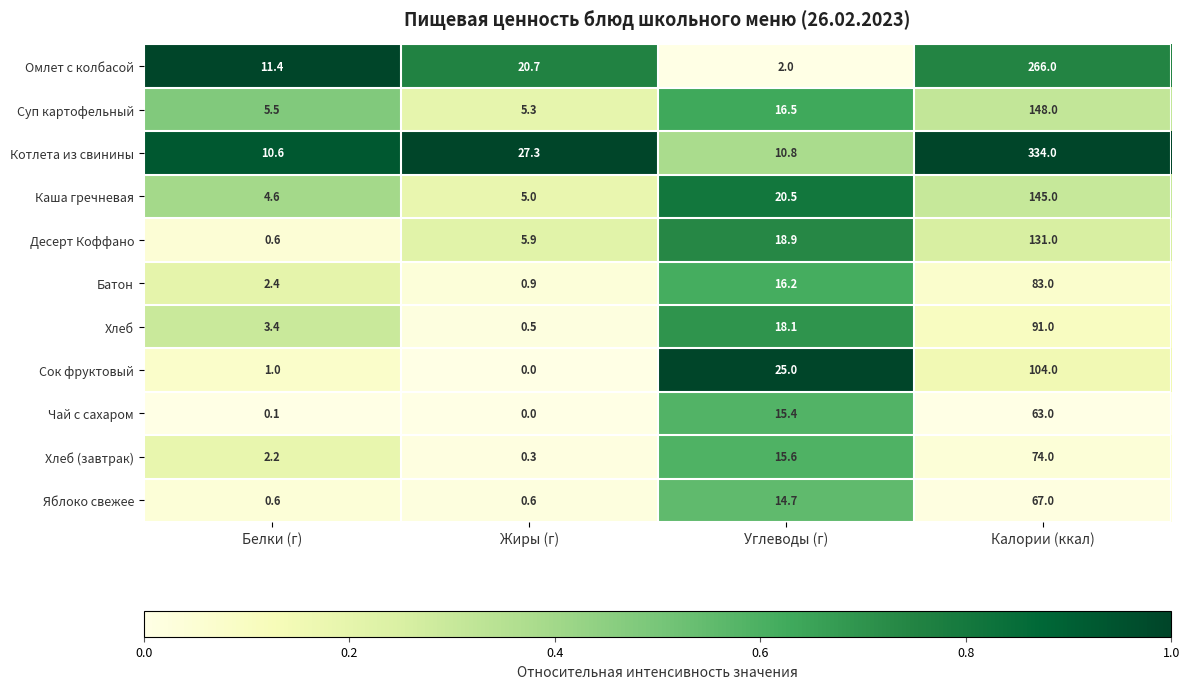

True or false: Хлеб (завтрак) has a value of 74.0 at Калории (ккал).

True